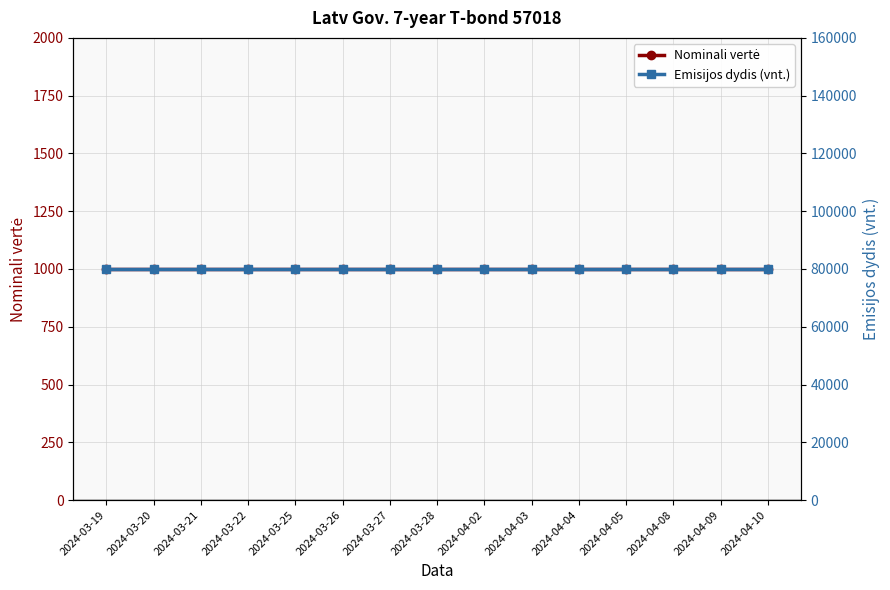

The value of Nominali vertė at 2024-03-25 is 265. True or false?

False